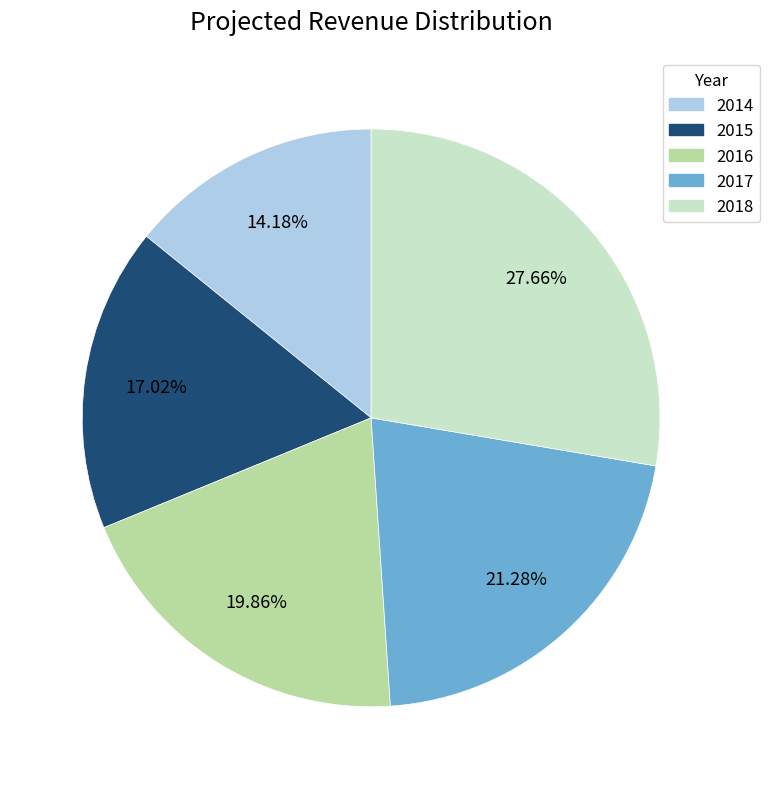

To the nearest percent, what is the average slice percentage?

20%